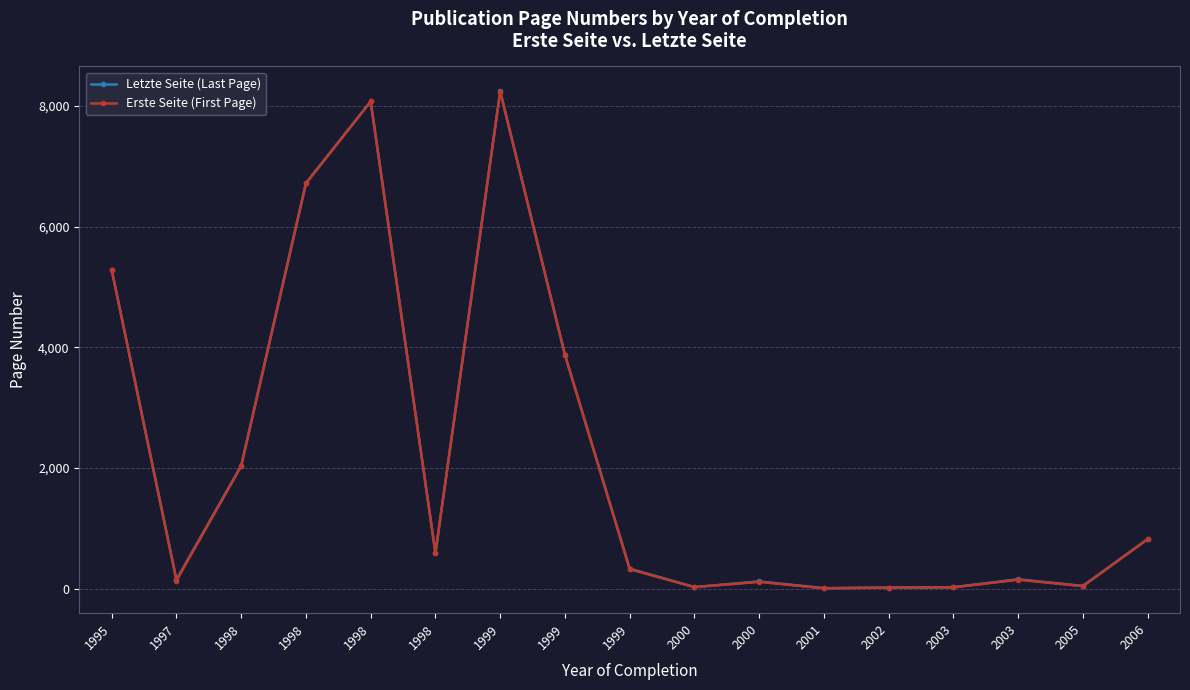

Reading left to right, list all the values displayed in this chart.

Letzte Seite (Last Page): 1995=5286	1997=150	1998=2039	1998=6724	1998=8079	1998=592	1999=8246	1999=3879	1999=332	2000=27	2000=120	2001=9	2002=19	2003=25	2003=155	2005=46	2006=822
Erste Seite (First Page): 1995=5282	1997=135	1998=2034	1998=6719	1998=8077	1998=590	1999=8242	1999=3877	1999=323	2000=26	2000=113	2001=6	2002=18	2003=22	2003=149	2005=42	2006=820